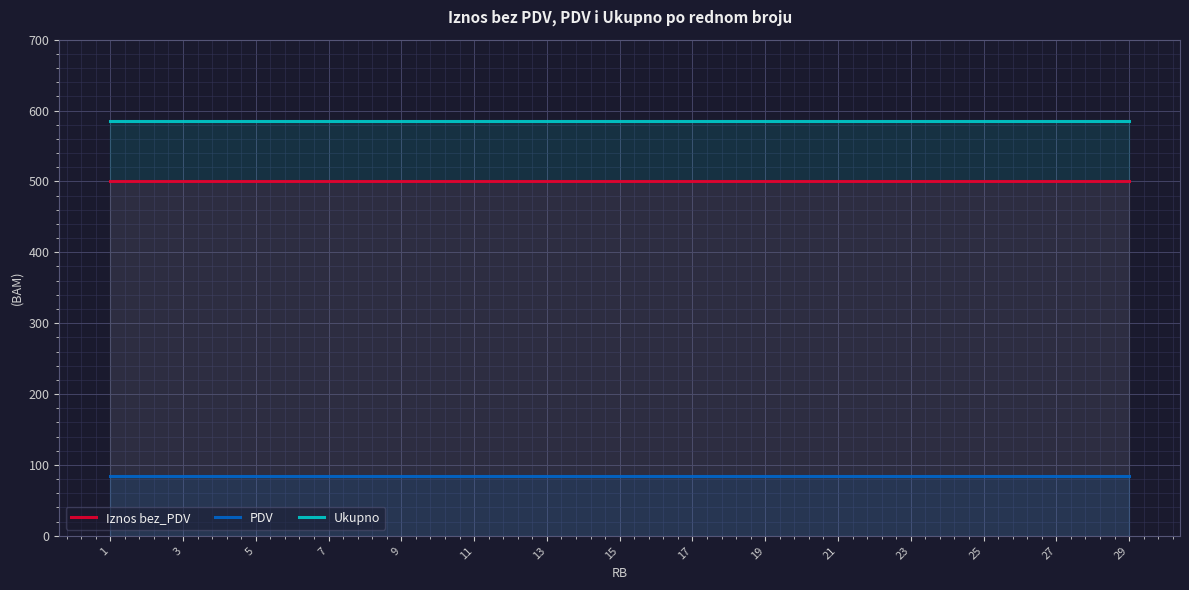

True or false: PDV and Ukupno intersect in this chart.

False